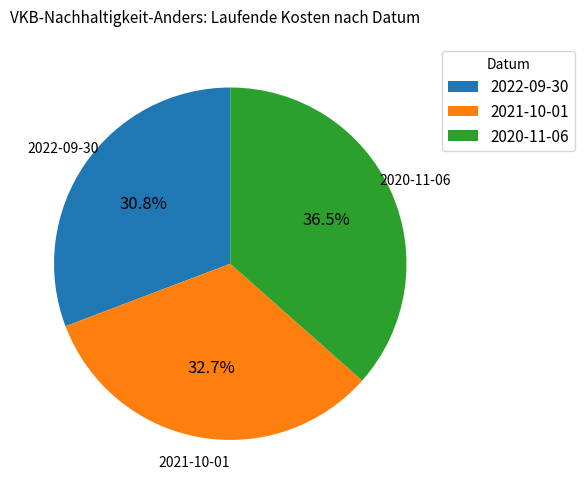

Does 2021-10-01 represent more than half of the total?

No